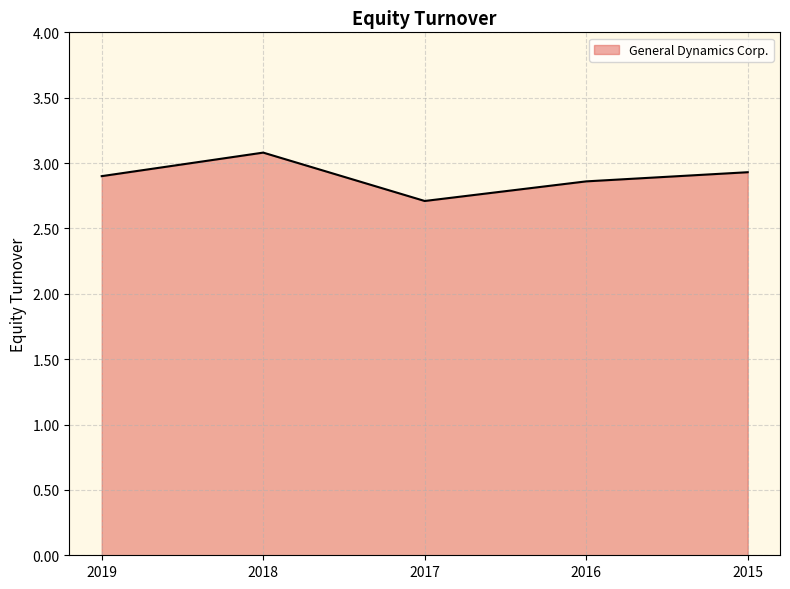

What is the difference between the maximum and minimum values?

0.4